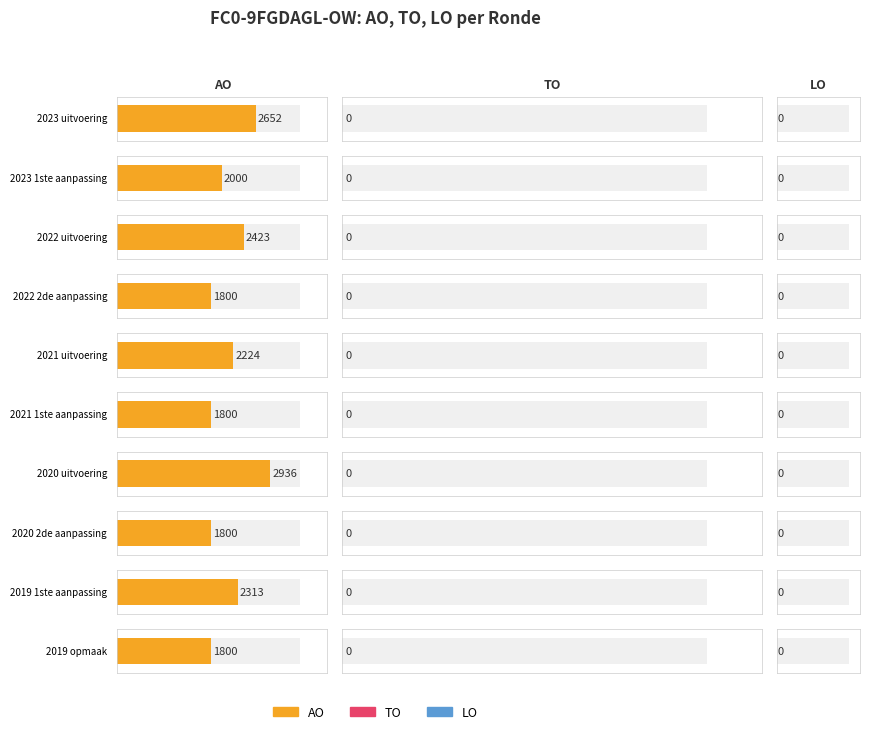

Rank the series at 2023 uitvoering from lowest to highest value.

TO, LO, AO